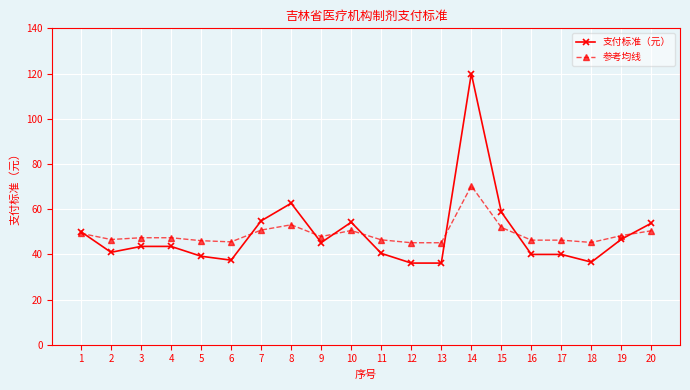

What is the spread (max minus min) of values at 20?

3.4